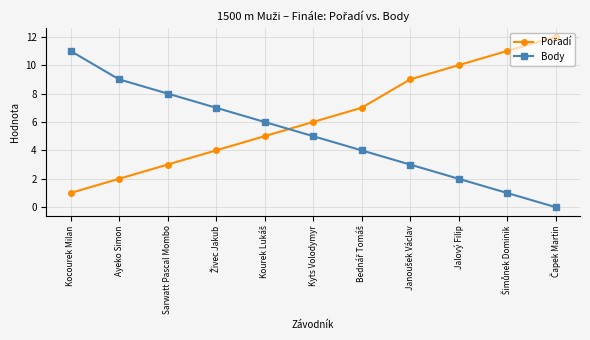

True or false: Body has more than 0 points higher than both neighbors.

False